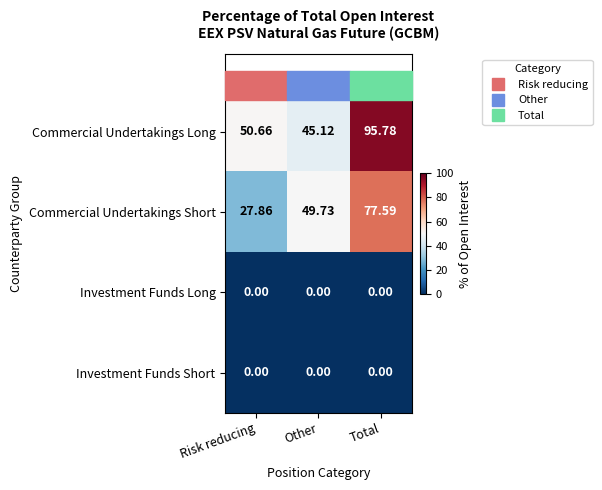

Is the value of Commercial Undertakings Short at Risk reducing greater than the value of Investment Funds Short at Total?

Yes